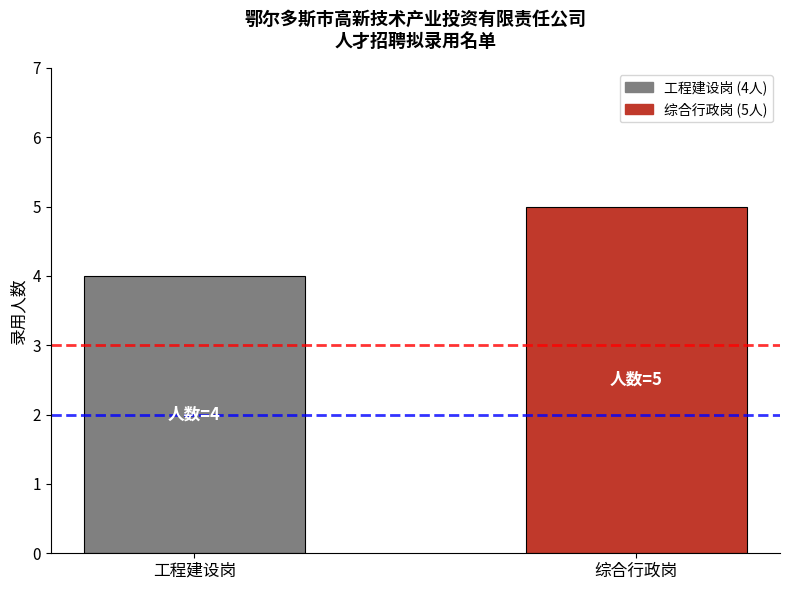

Between 综合行政岗 and 工程建设岗, which is larger?

综合行政岗